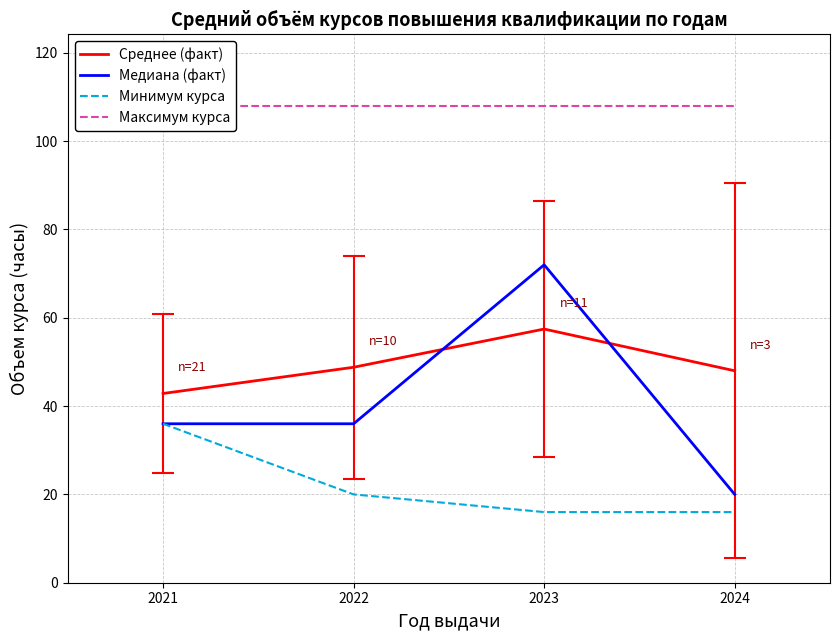

How many lines are shown in the chart?

4